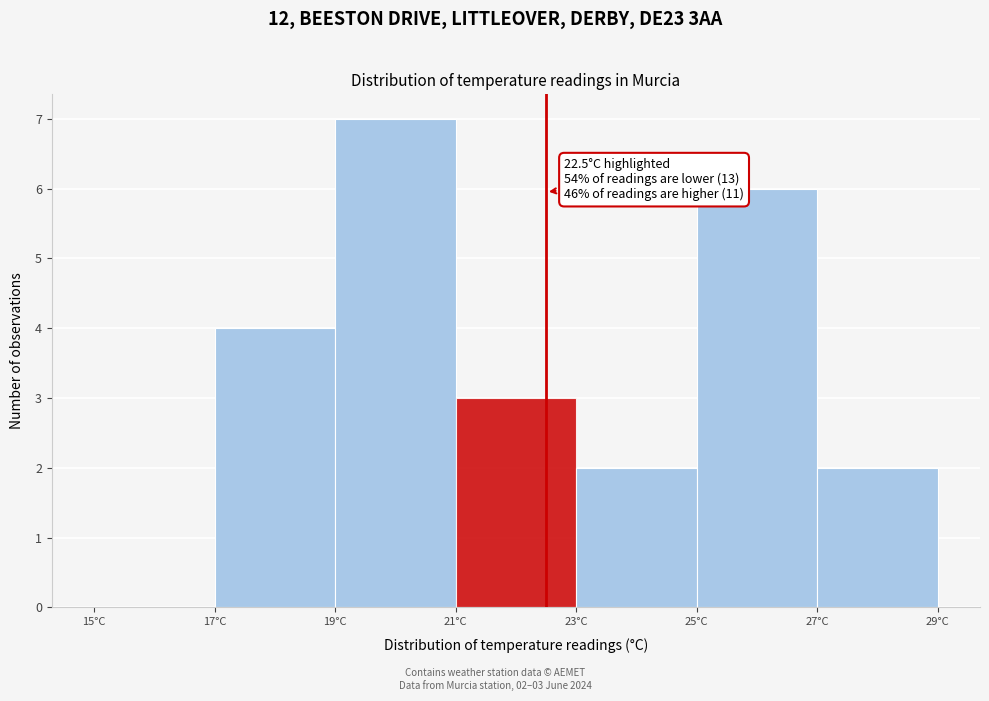

Over which range of the x-axis is the bar tallest?

19 to 21